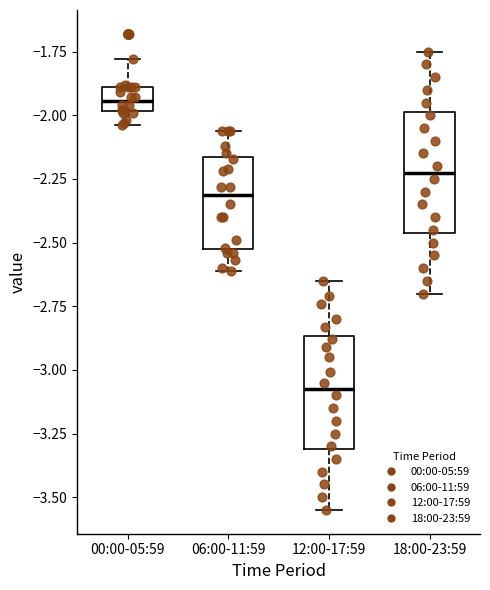

Reading left to right, transcribe this box plot: for each box, give where its median line is, the range the box spans, and where its two whiskers end, as read against the y-axis. The values are not printed on the chart, so give them approximately, as read against the axis.

00:00-05:59: median -1.95, box -2.00 to -1.90, whiskers -2.05 to -1.80
06:00-11:59: median -2.30, box -2.50 to -2.15, whiskers -2.60 to -2.05
12:00-17:59: median -3.05, box -3.30 to -2.85, whiskers -3.55 to -2.65
18:00-23:59: median -2.20, box -2.45 to -2.00, whiskers -2.70 to -1.75